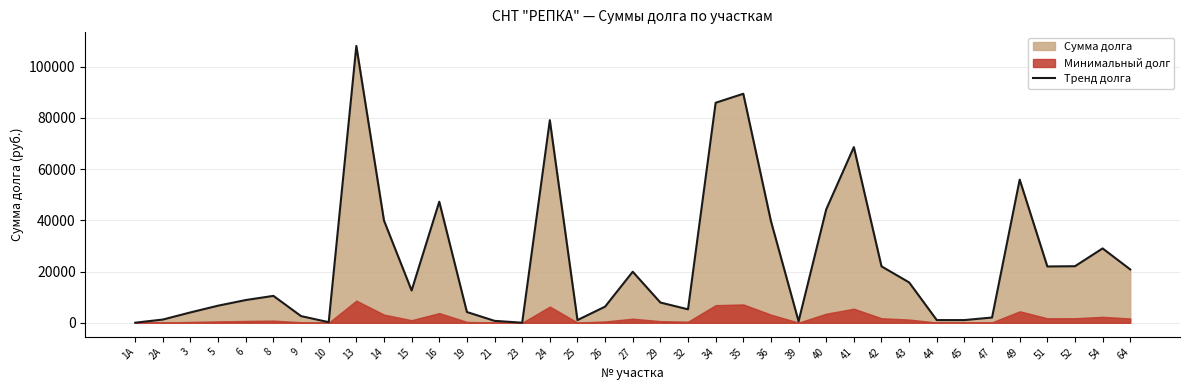

How many data points are less than 10500?

18